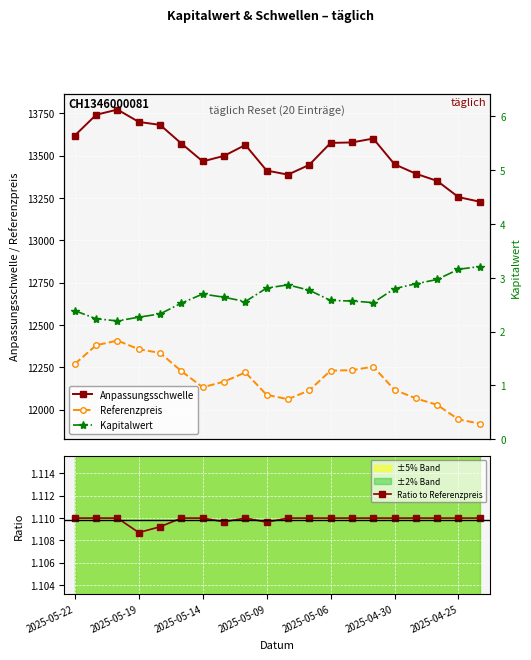

What is the average value of the Anpassungsschwelle series?

13515.1